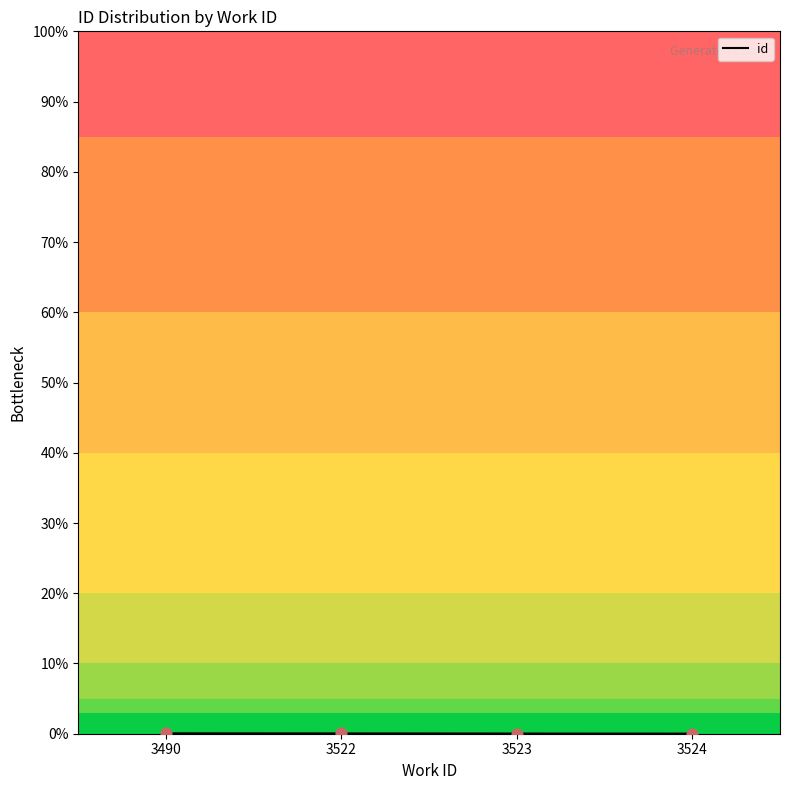

True or false: the data has more than 2 interior local peaks.

False